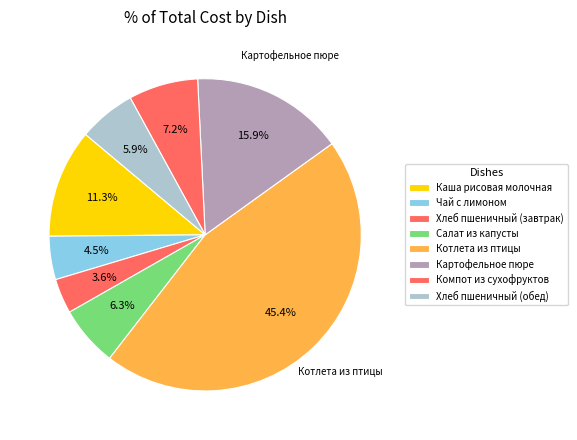

Count the number of slices in the pie.

8